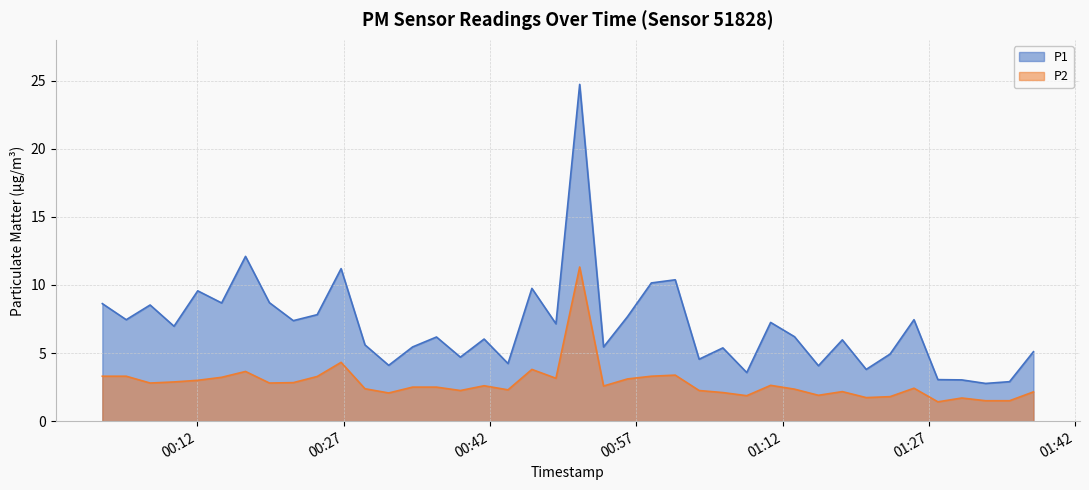

Between 2023-12-20T00:07:09 and 2023-12-20T01:01:00, which series saw the biggest shift?

P1